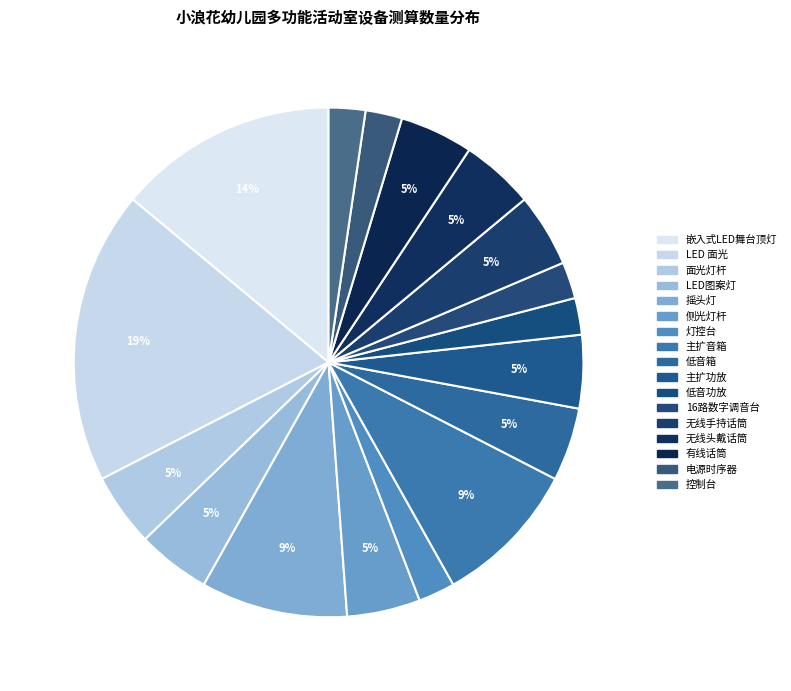

Between 16路数字调音台 and 面光灯杆, which is larger?

面光灯杆